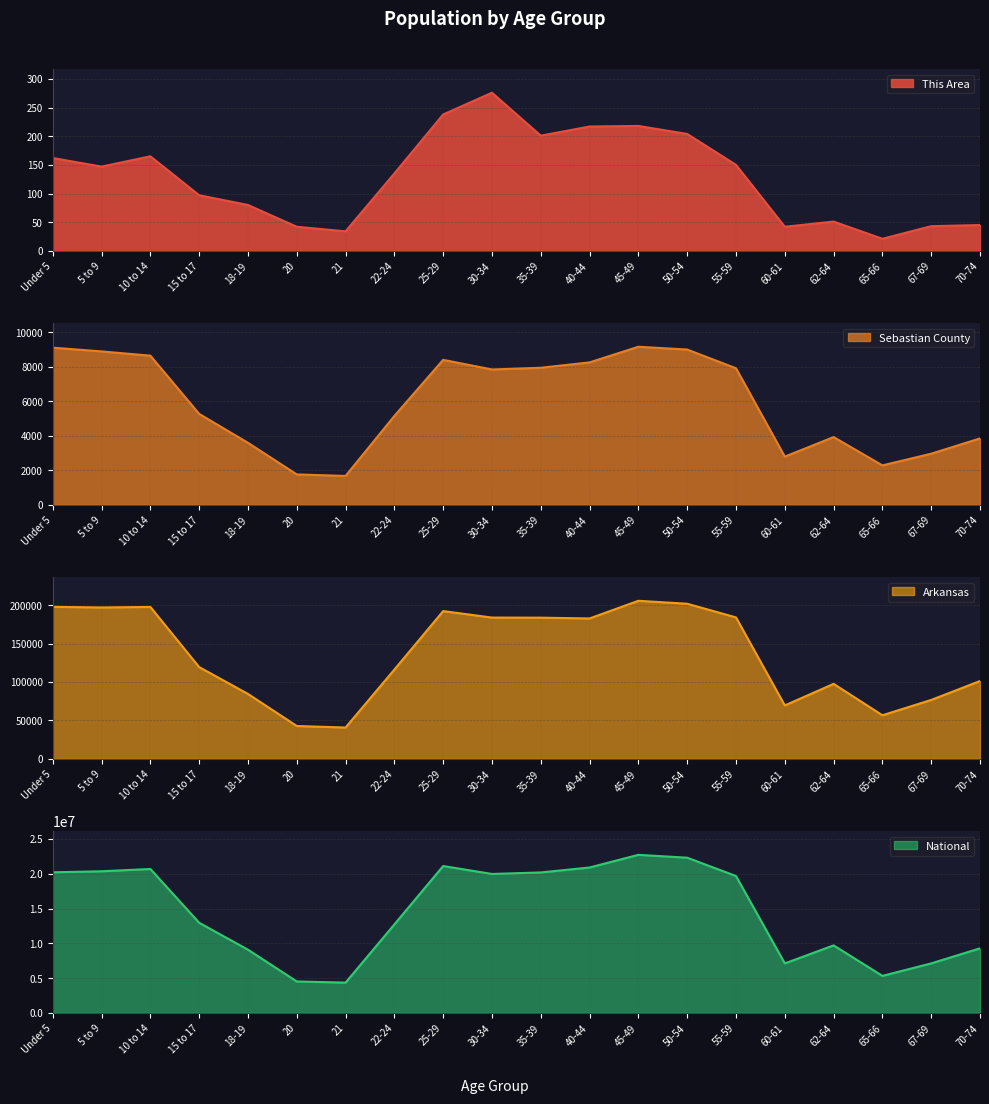

At which category does Sebastian County reach its first local peak?

25-29